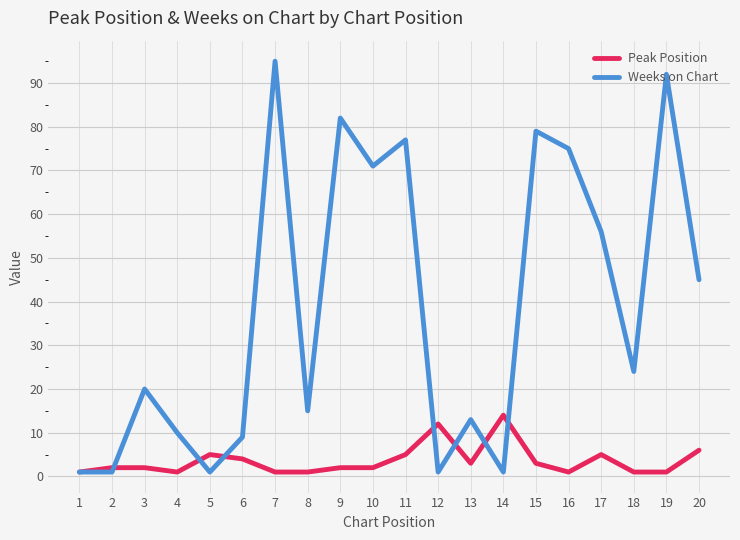

Rank the series by their maximum value, from highest to lowest.

Weeks on Chart, Peak Position